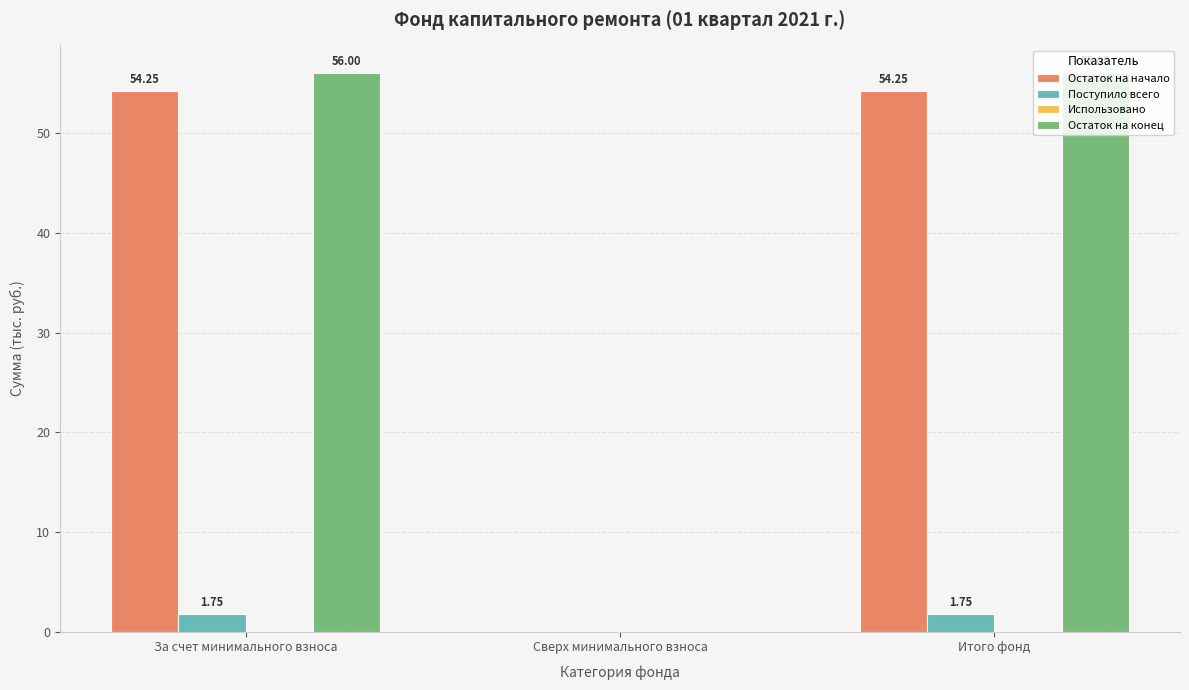

Count the number of data series in this chart.

3